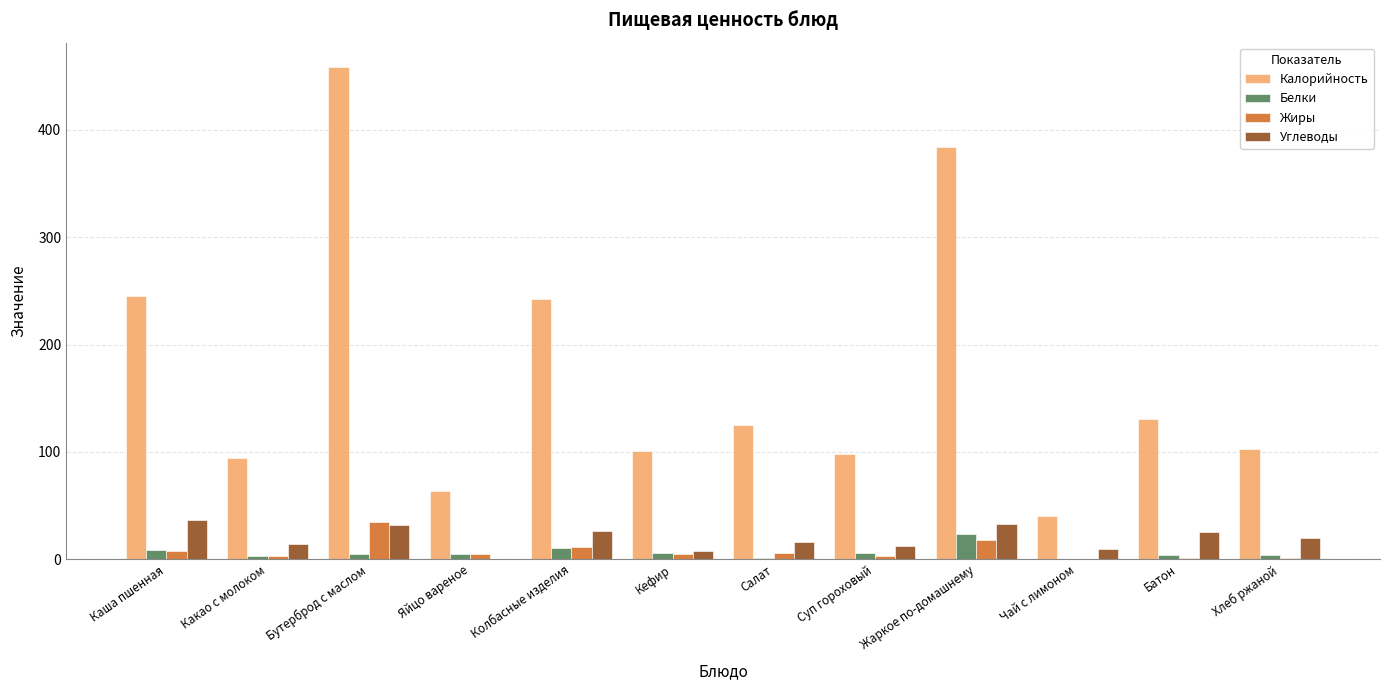

How many groups of bars are there?

12